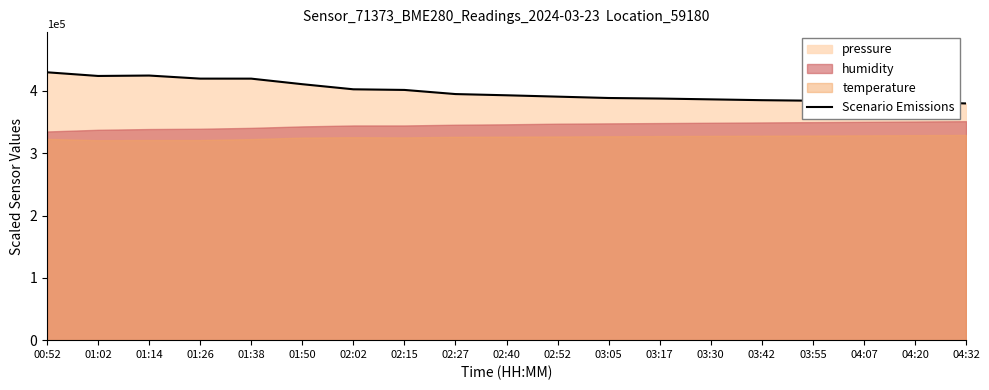

Is it true that the value at 01:02 is 424109.4?

True